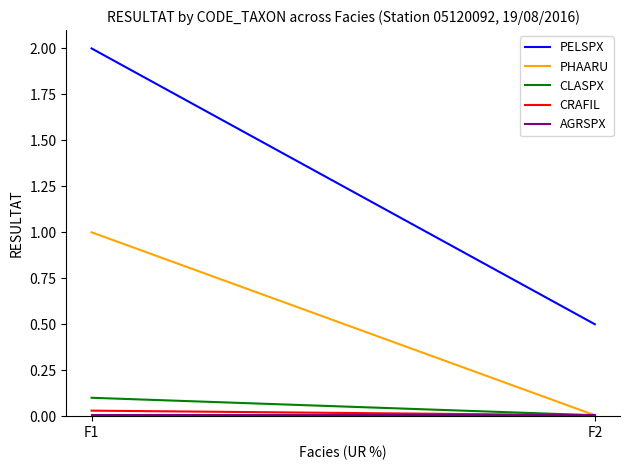

True or false: PHAARU has a value of 0.0 at F2.

False